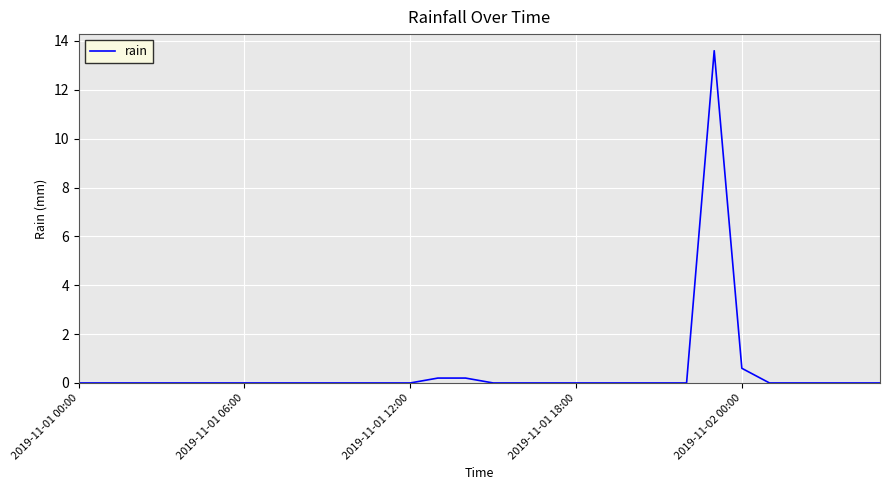

What is the maximum value shown in the chart?

13.6